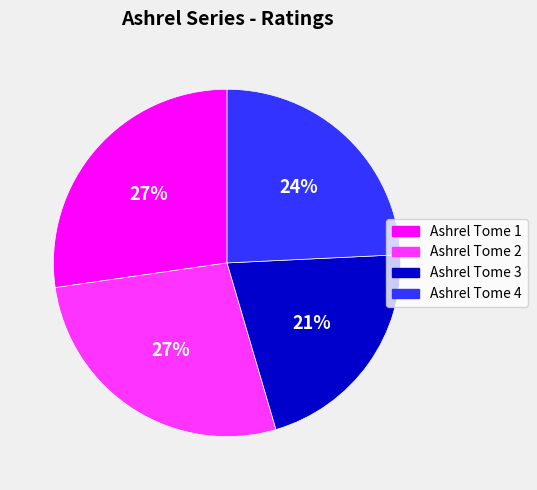

Does Ashrel Tome 2 represent more than half of the total?

No